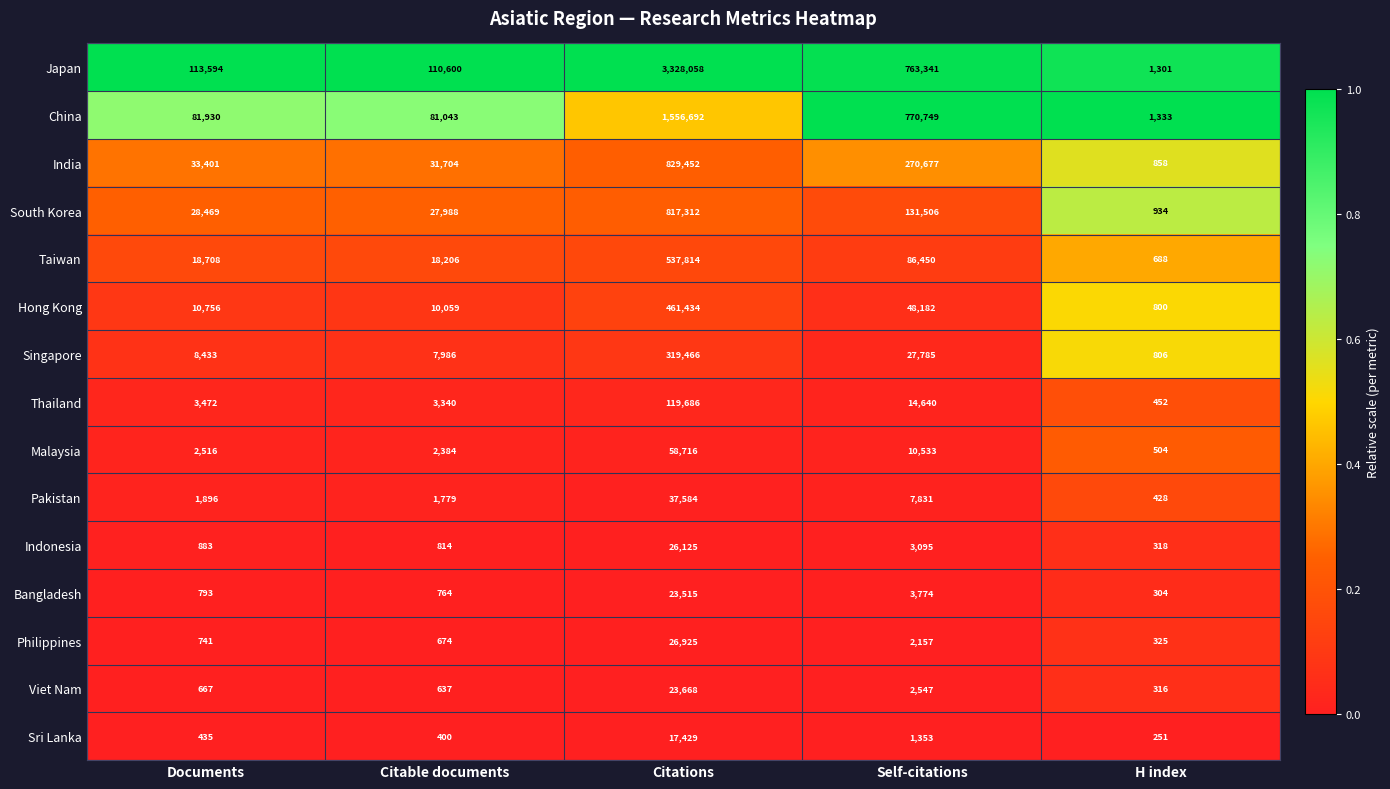

What is the average value of the Thailand series?

28318